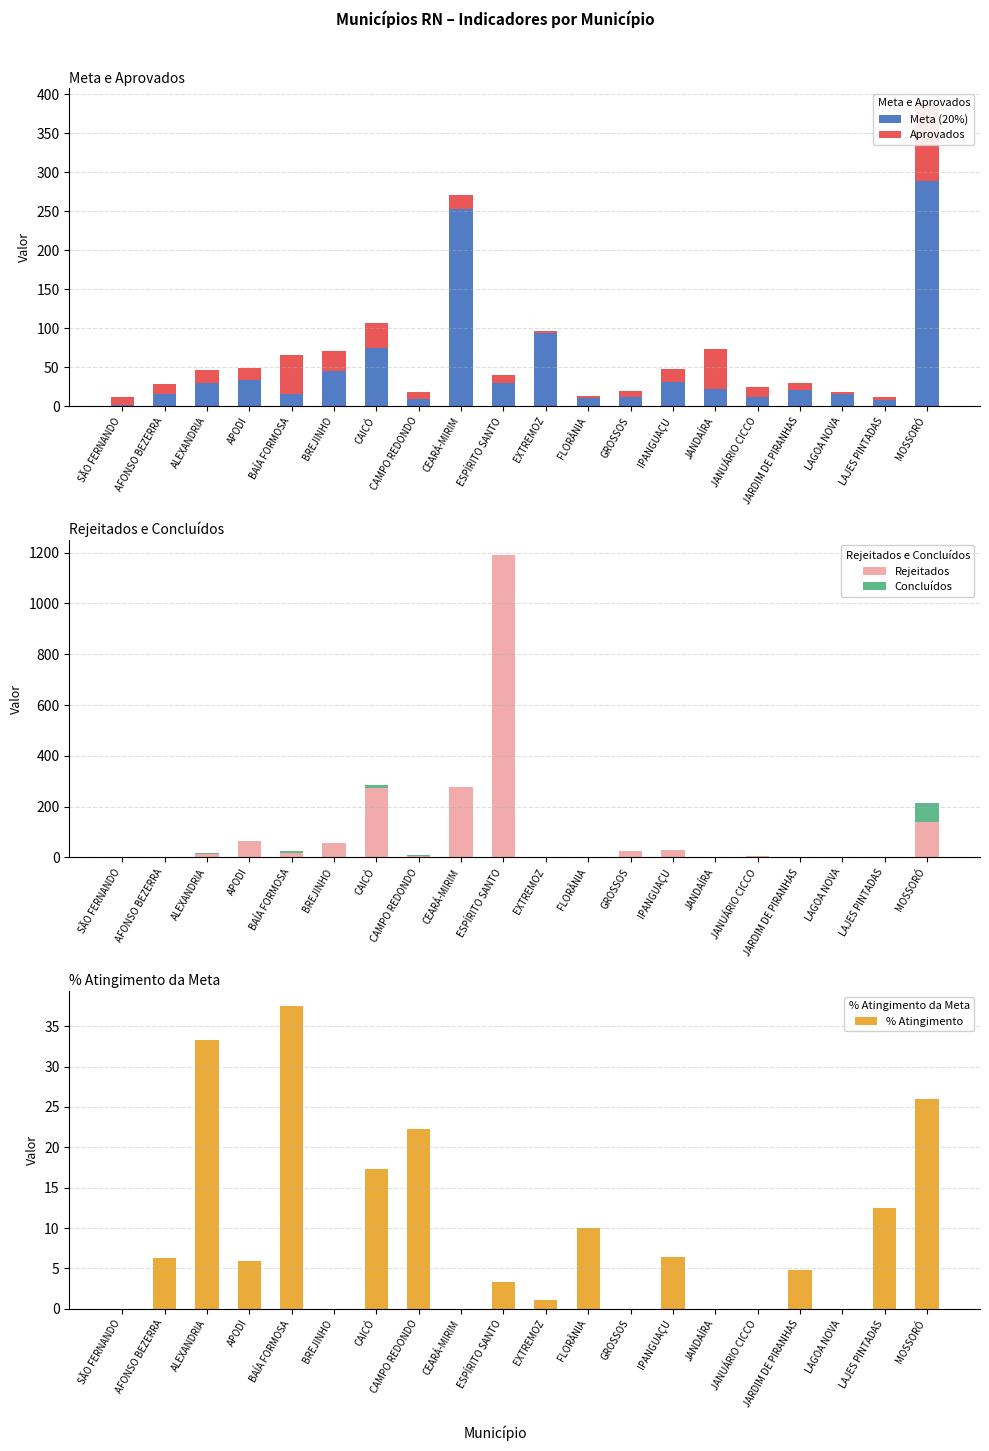

What is the average value of the Meta (20%) series?

51.2